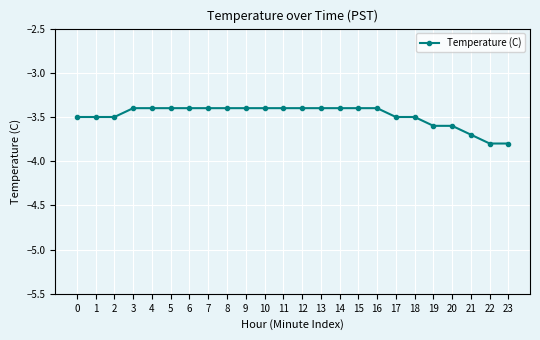

Reading left to right, transcribe all the data shown in this chart.

0=-3.5	1=-3.5	2=-3.5	3=-3.4	4=-3.4	5=-3.4	6=-3.4	7=-3.4	8=-3.4	9=-3.4	10=-3.4	11=-3.4	12=-3.4	13=-3.4	14=-3.4	15=-3.4	16=-3.4	17=-3.5	18=-3.5	19=-3.6	20=-3.6	21=-3.7	22=-3.8	23=-3.8